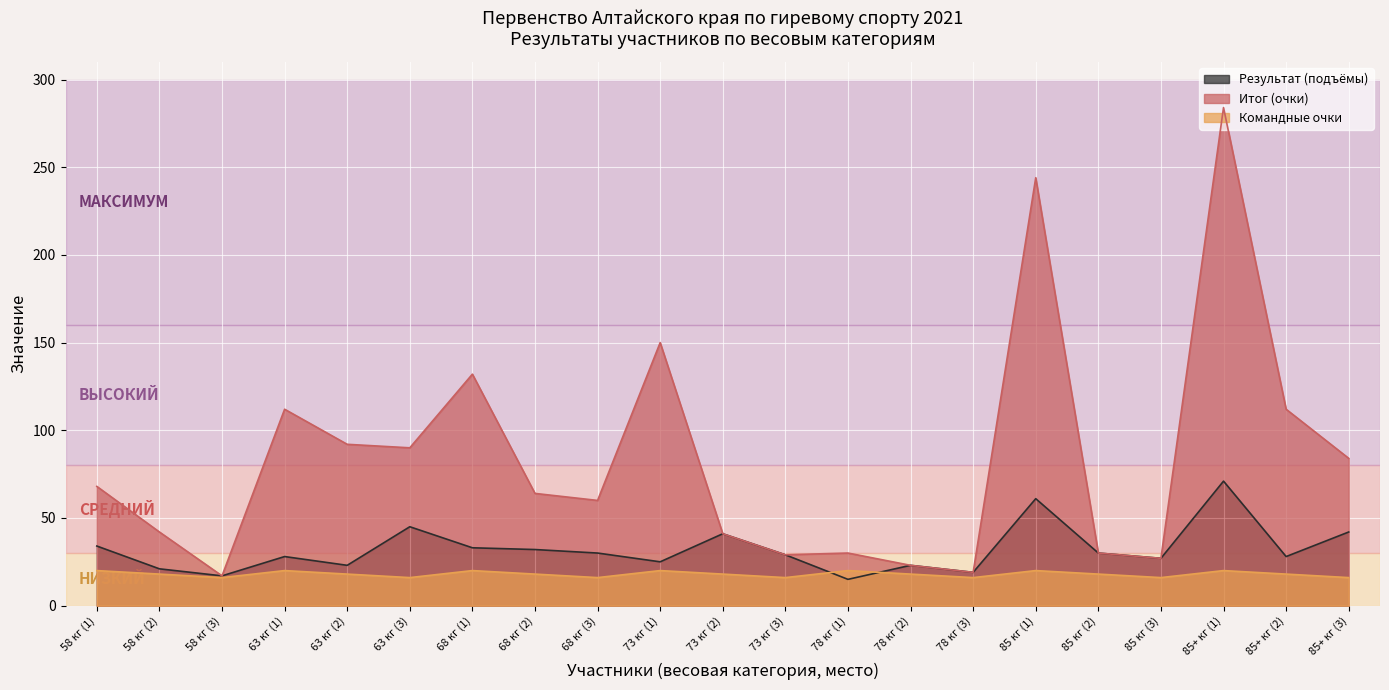

What is the value of the Результат (подъёмы) point at the 8th from the left?

32